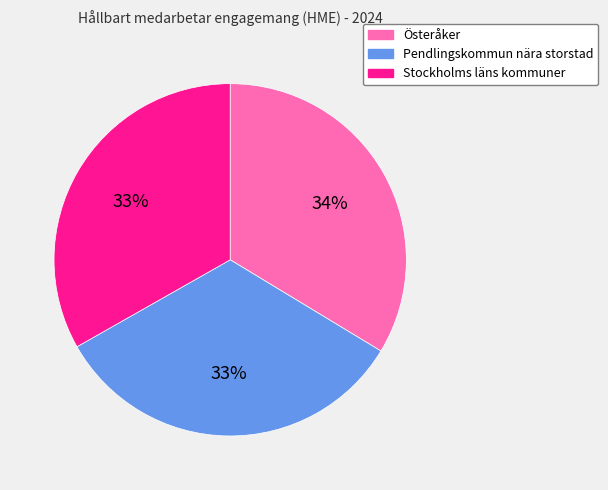

How many segments does this pie chart have?

3